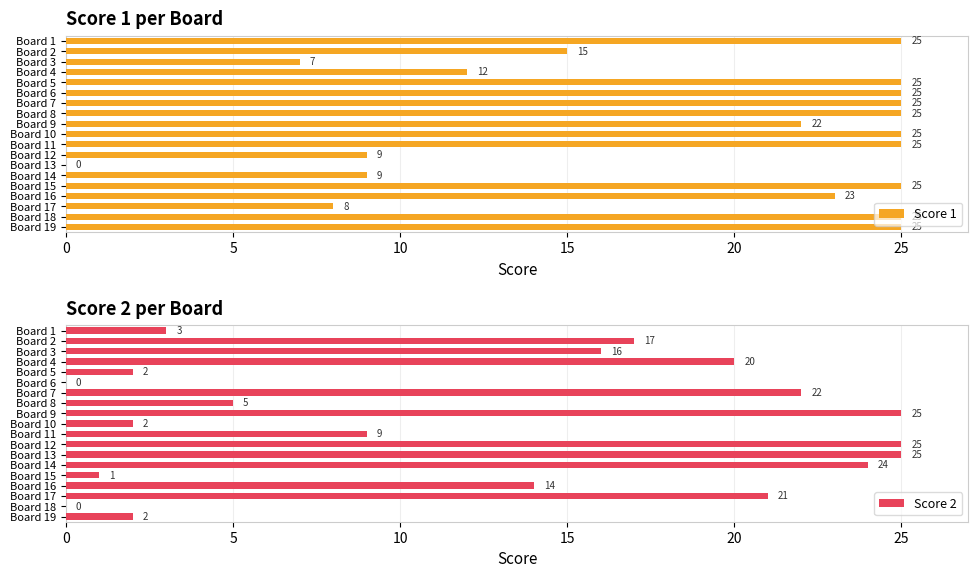

The value of Score 1 at Board 4 is 21. True or false?

False